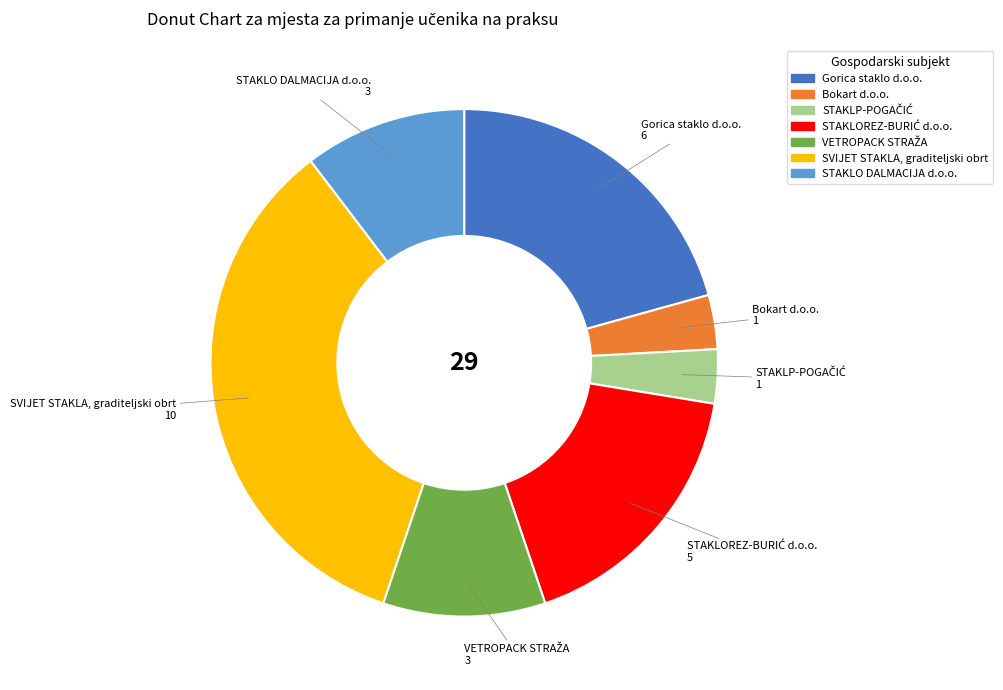

Is there any slice that represents more than half of the pie?

No